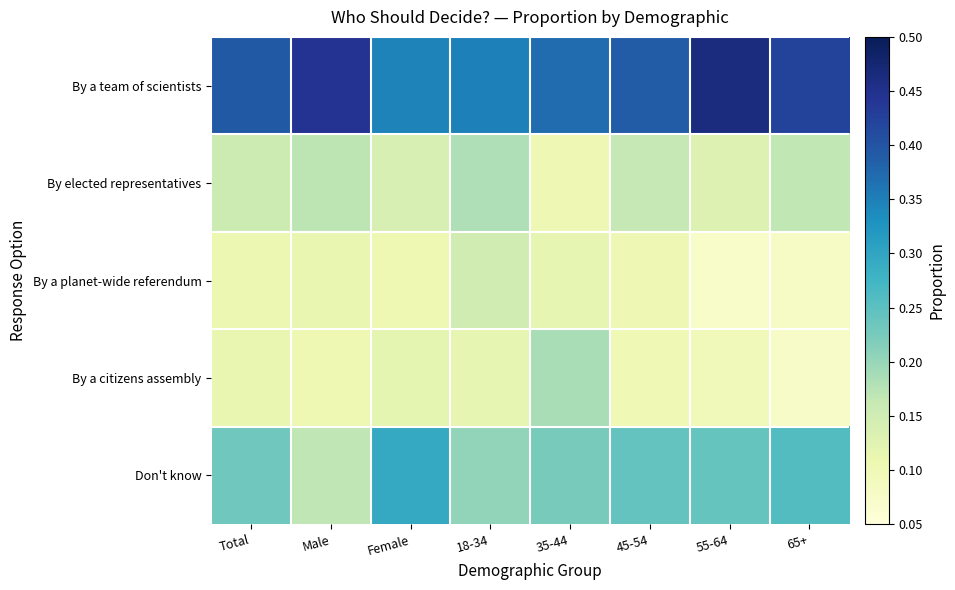

Which series has the largest total across all categories?

By a team of scientists